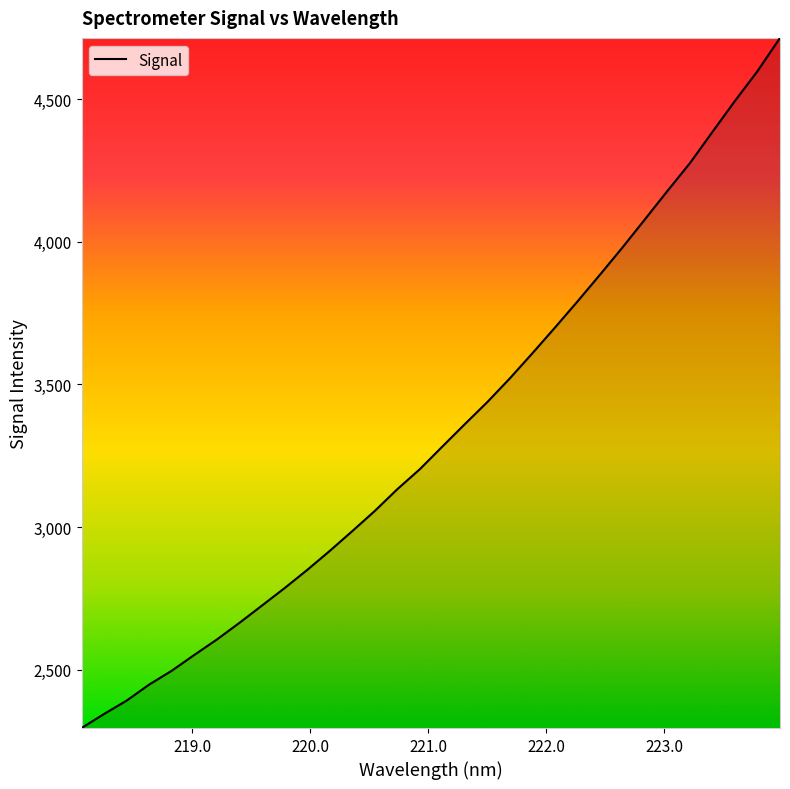

What is the difference between the maximum and minimum values?

2420.8